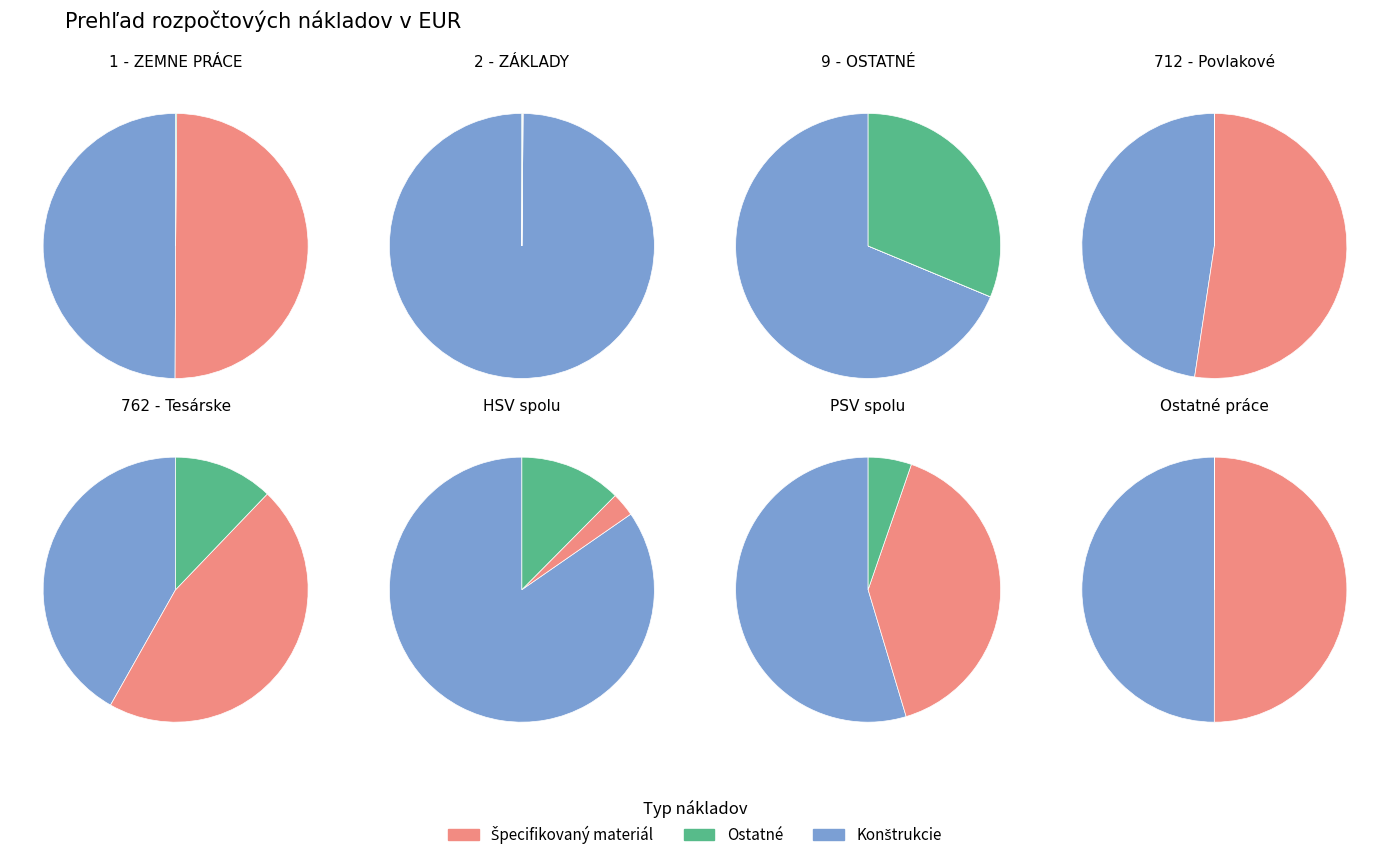

How much of the chart is everything except 7?

96.8%